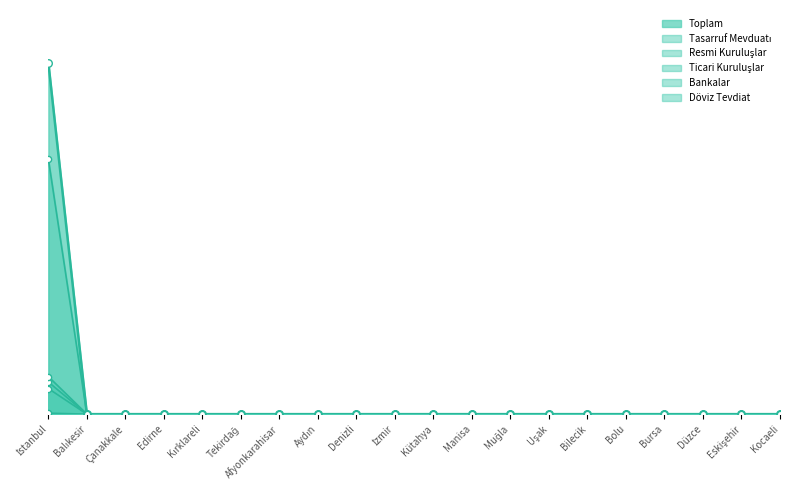

At how many categories does at least one series exceed 212?

1